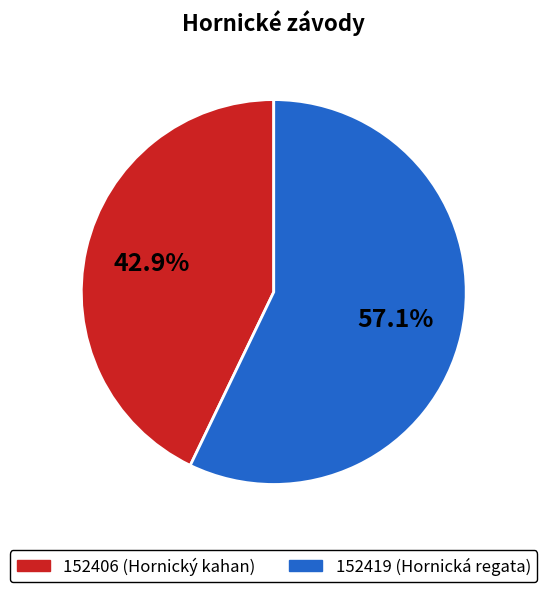

What percentage is the 152419 slice, to the nearest percent?

57%